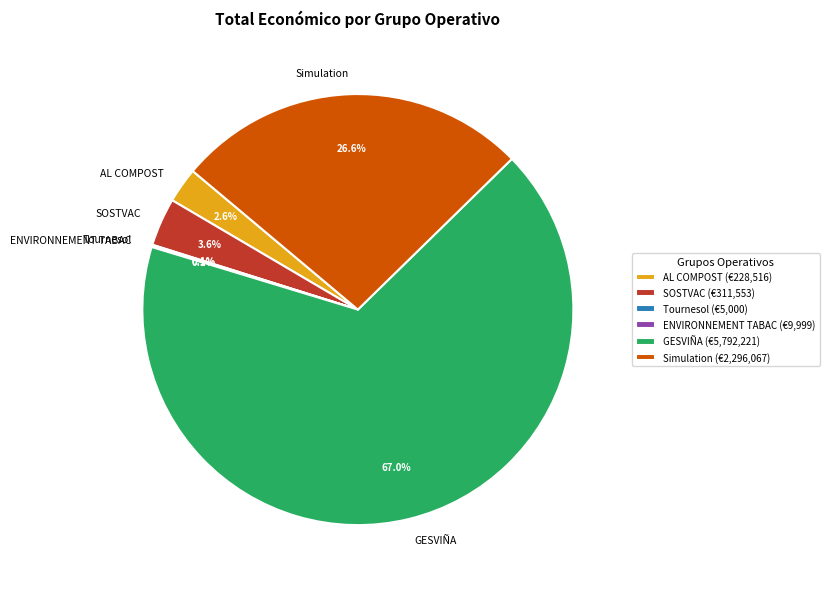

Between AL COMPOST and Simulation, which is larger?

Simulation